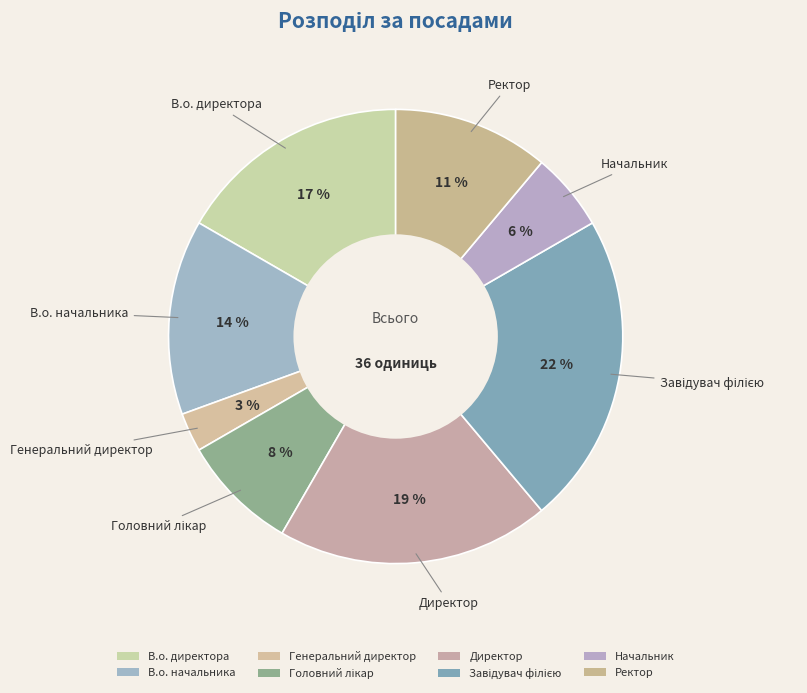

Count the number of slices in the pie.

8